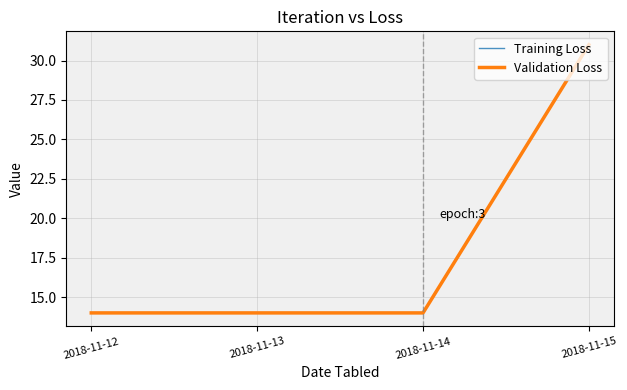

At which category is the sum across all series the highest?

2018-11-15